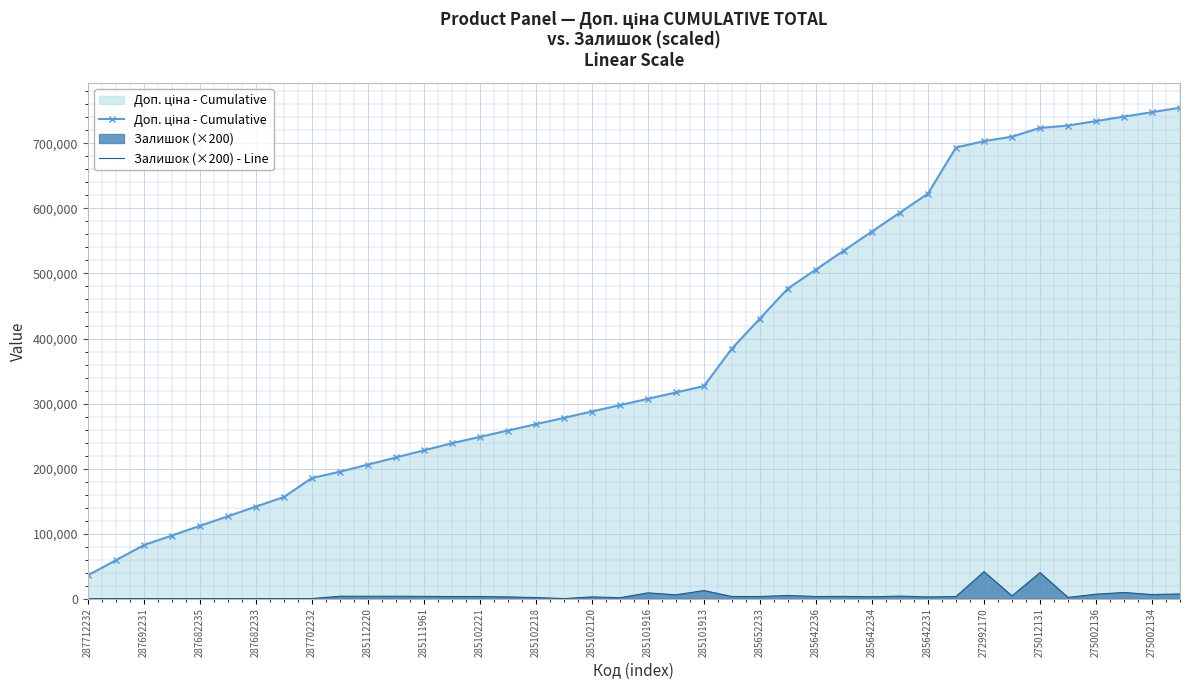

Rank the series by their average value, from highest to lowest.

Доп. ціна - Cumulative, Залишок (×200) - Line